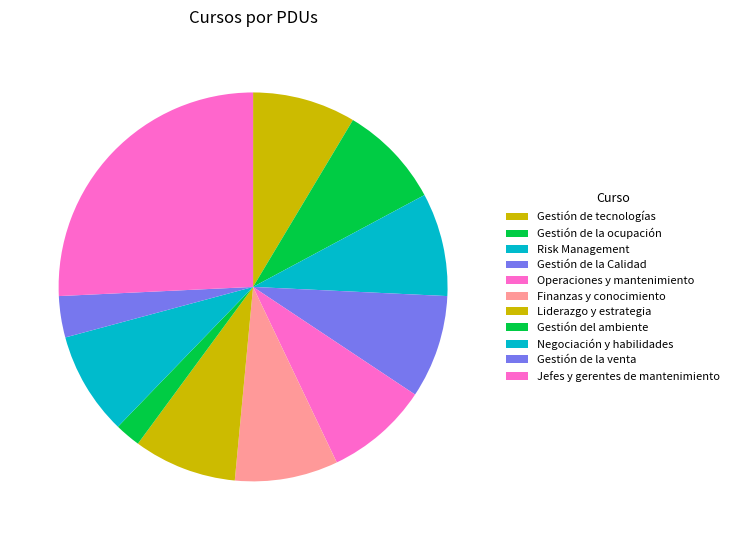

Which has a higher value, Gestión de la ocupación or Jefes y gerentes de mantenimiento?

Jefes y gerentes de mantenimiento